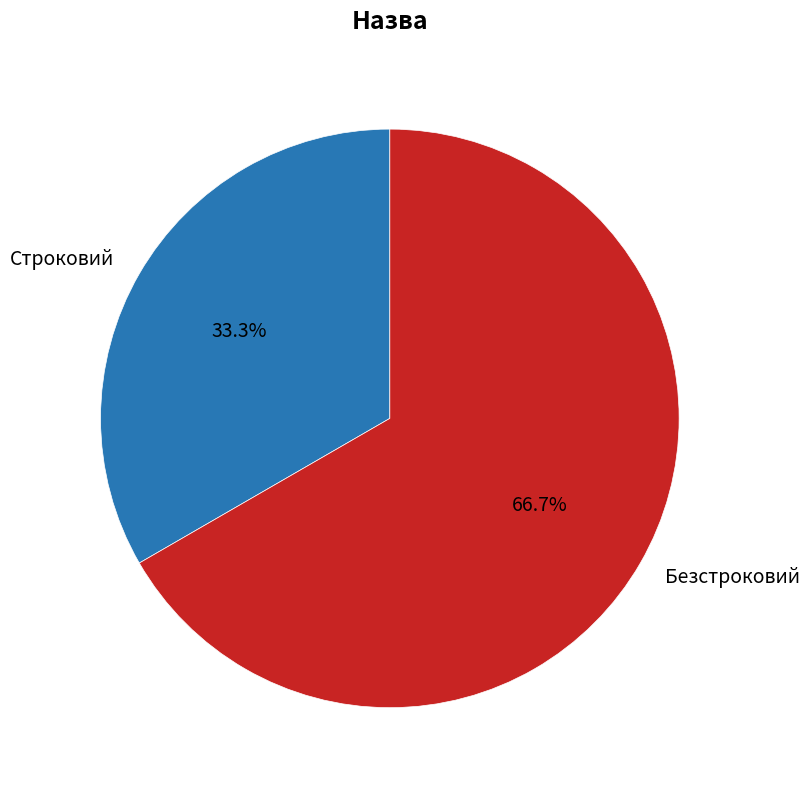

To the nearest percent, what is the difference between the Строковий and Безстроковий slice percentages?

33%